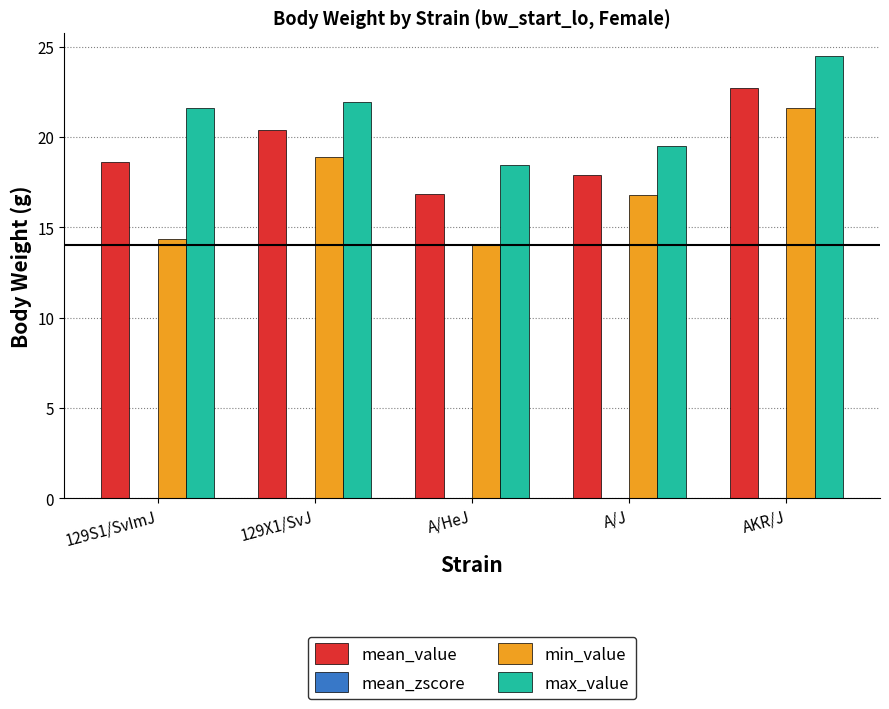

Where does the max_value series first go above 21?

129S1/SvImJ